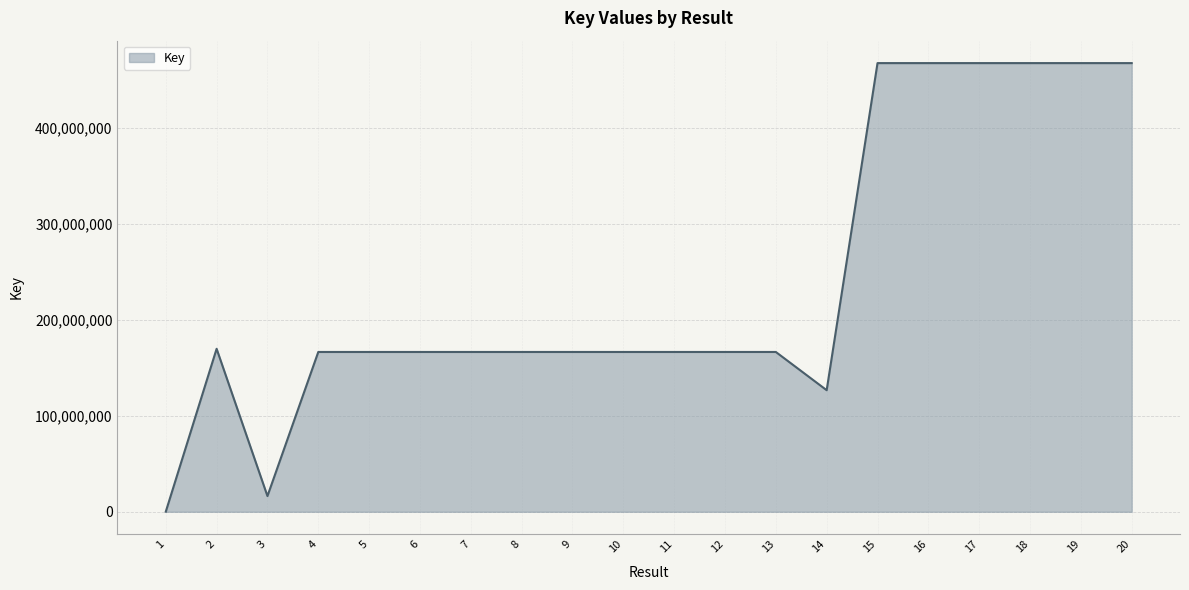

The value at 13 is 104539414. True or false?

False